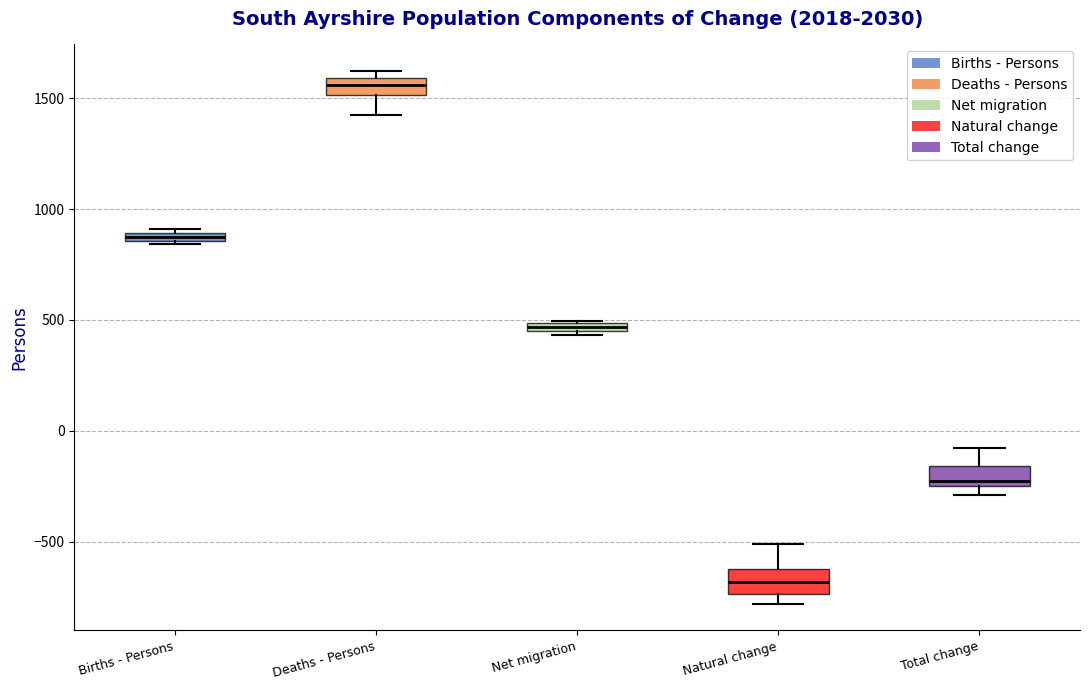

Where is the lower edge of the box for Net migration on the y-axis? The values are not printed on the chart, so give them approximately, as read against the axis.

450